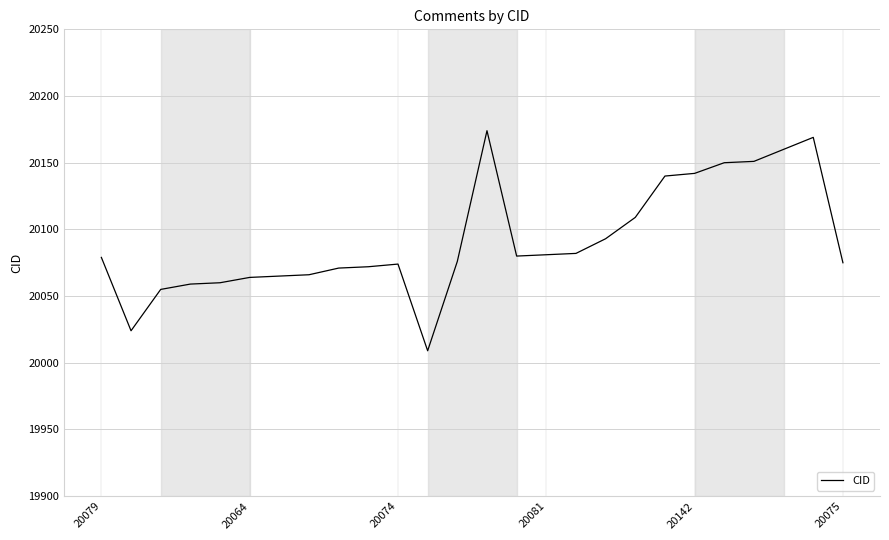

What is the smallest value displayed?

20009